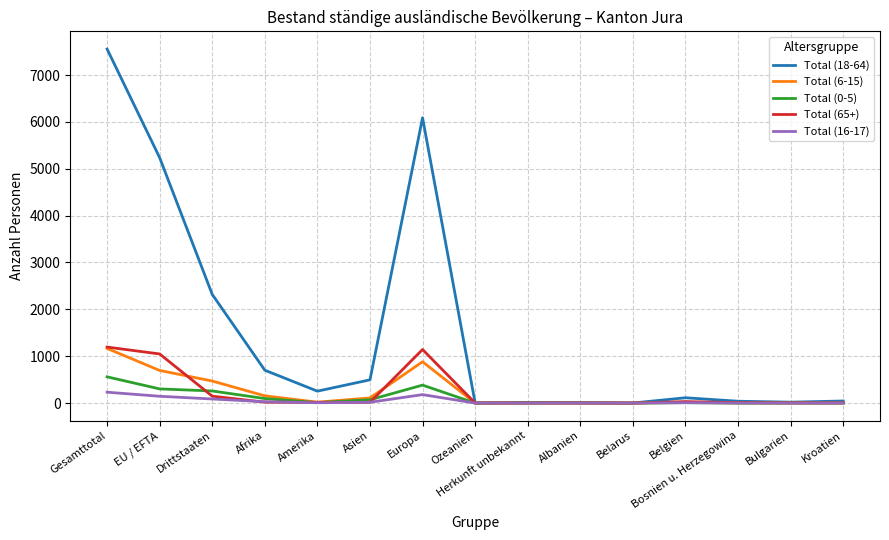

At which label does Total (0-5) reach its peak?

Gesamttotal